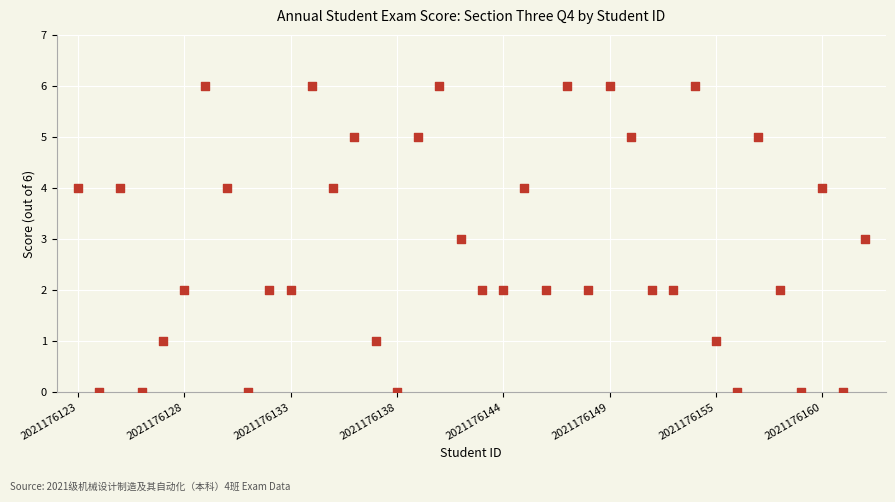

What is the range of Y values (max minus min)?

6